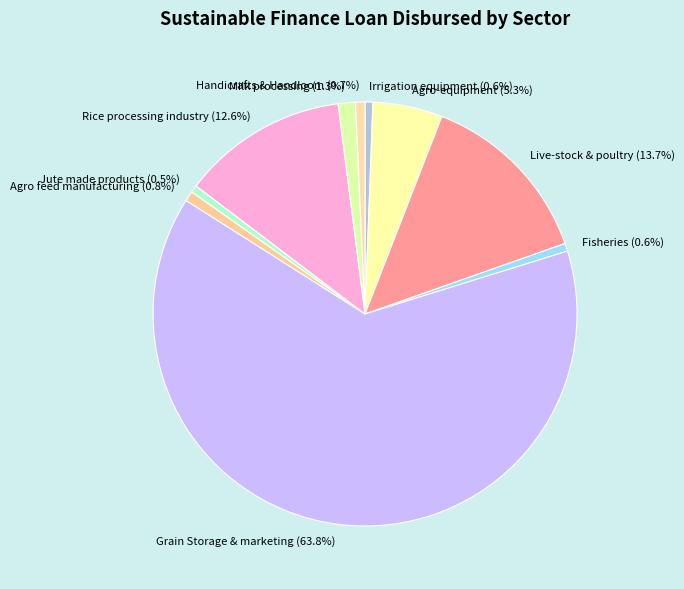

Which category accounts for the majority?

Grain Storage & marketing